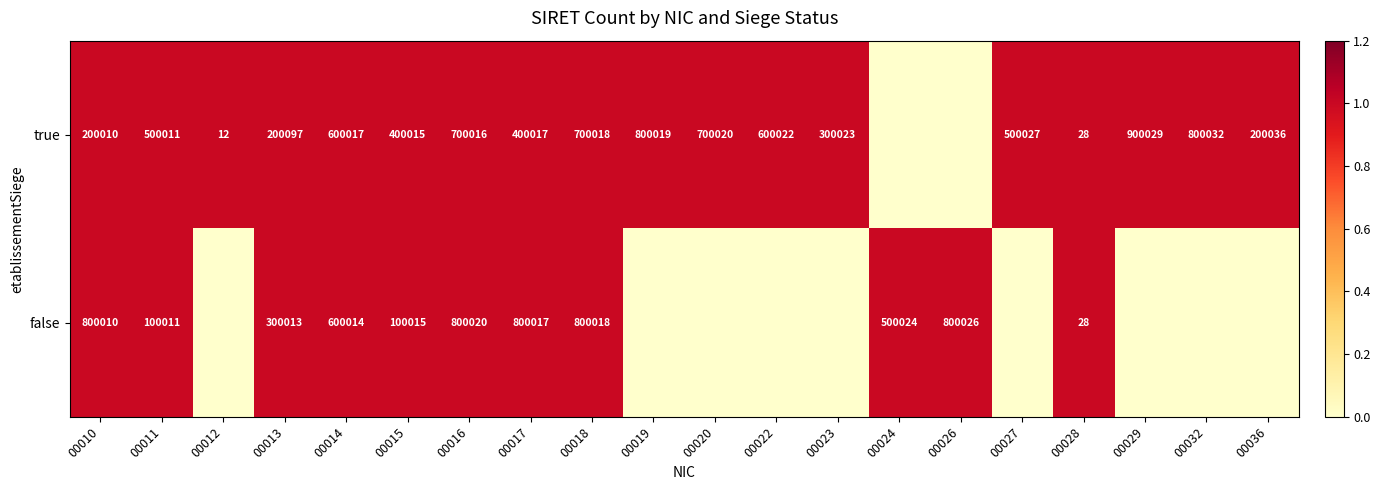

Rank the series at 00014 from lowest to highest value.

false, true